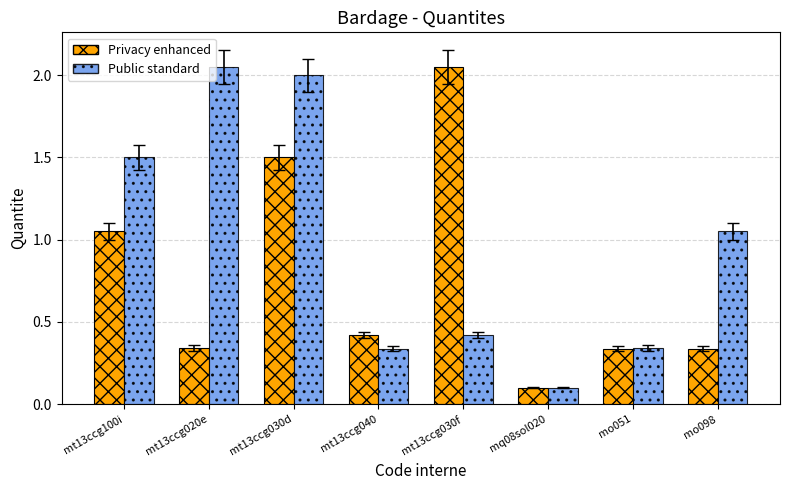

Rank the series by their average value, from highest to lowest.

Public standard, Privacy enhanced